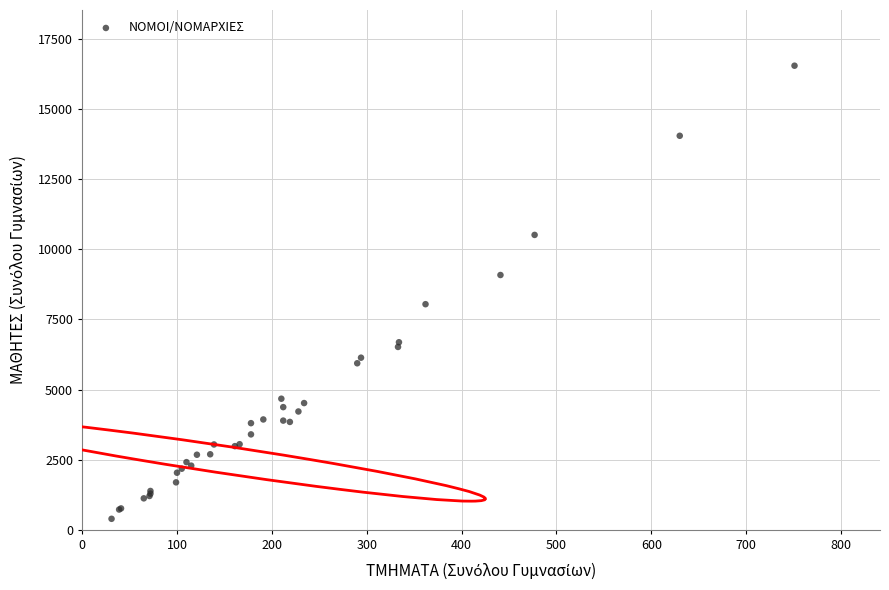

What Y value in the scatter plot is closest to 8466?

8041